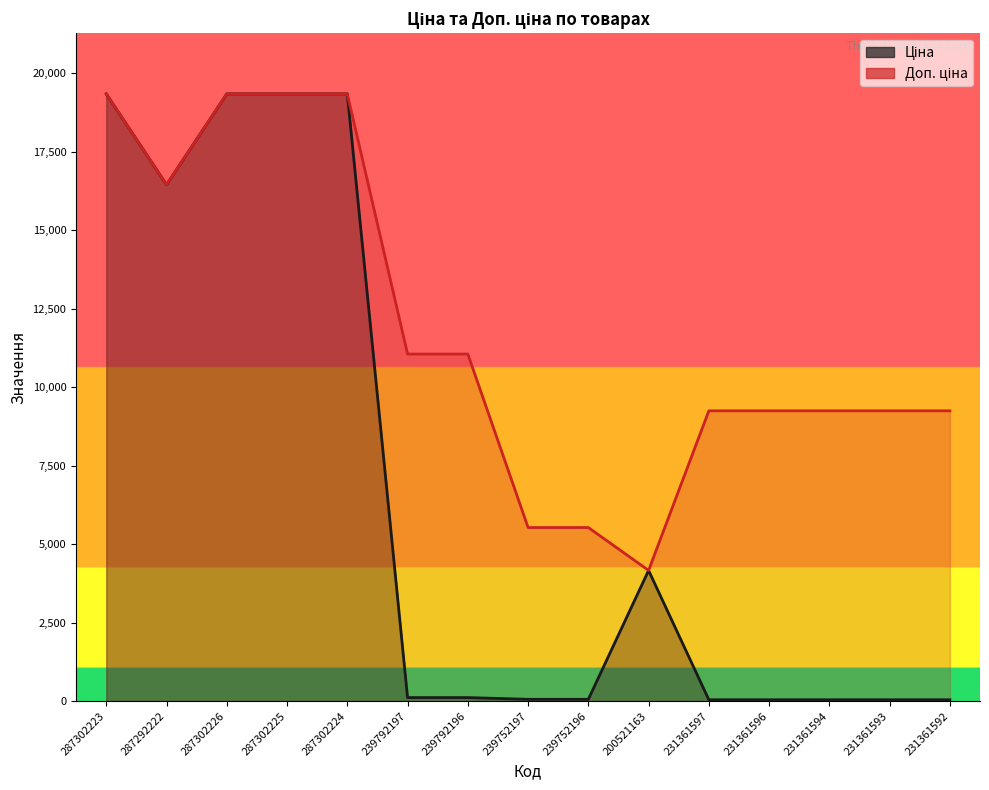

What is the approximate value of Ціна at 239792197?

110.5